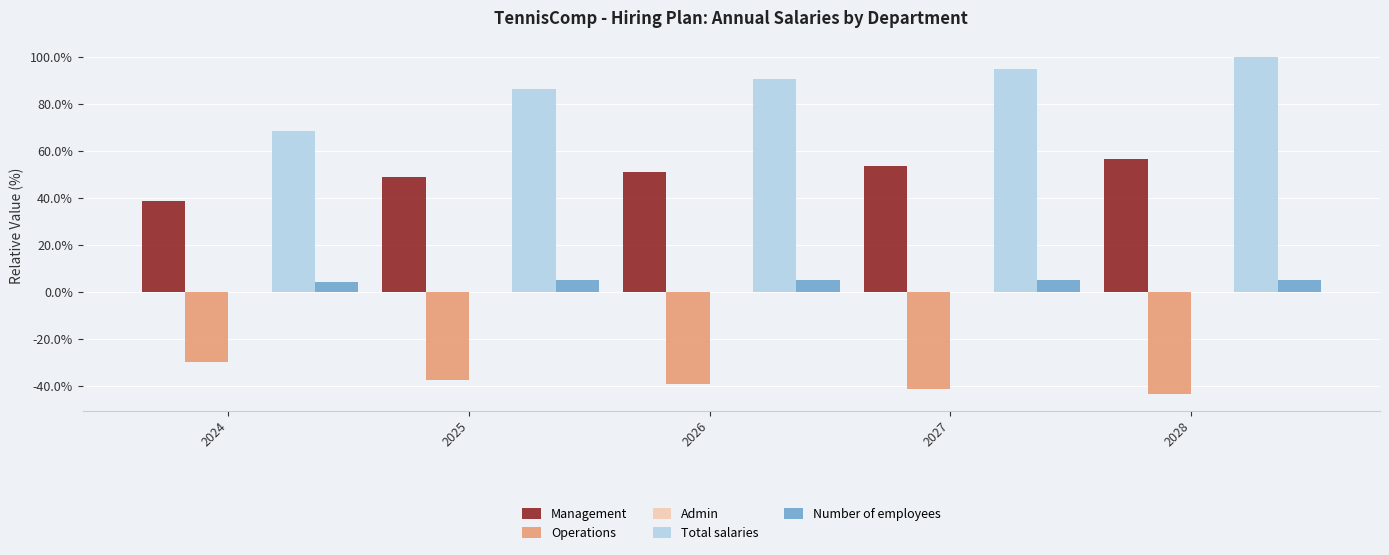

Rank the series at 2027 from lowest to highest value.

Operations, Number of employees, Management, Total salaries